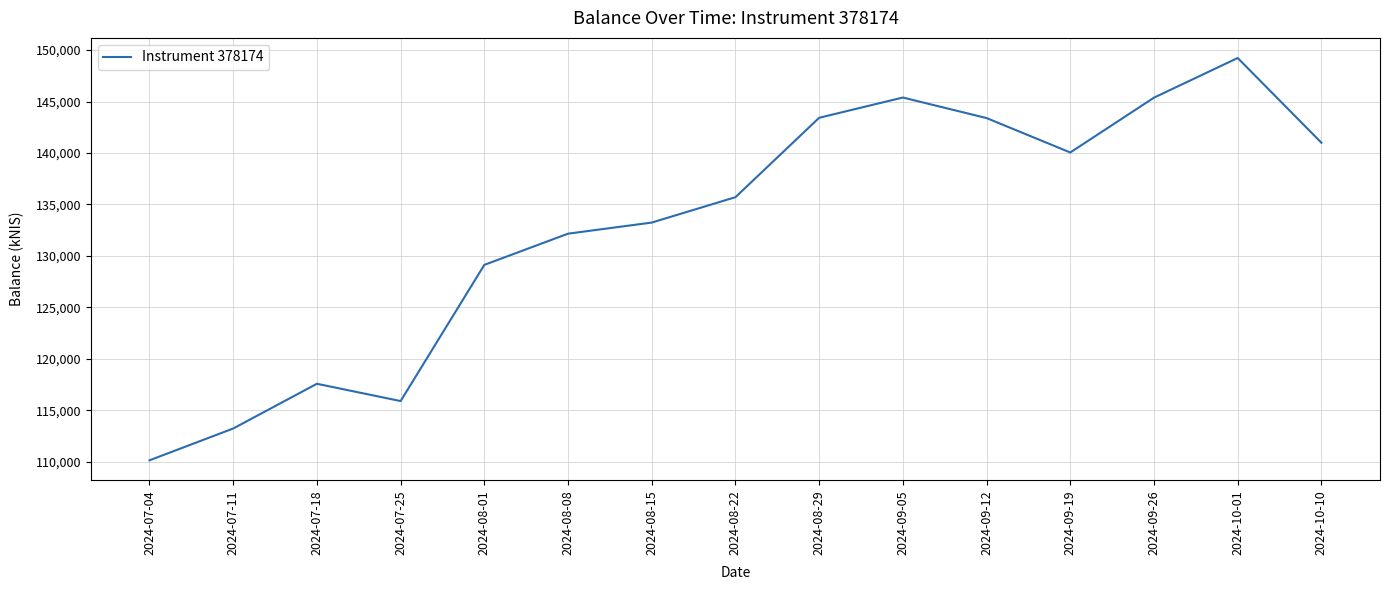

Where is the data nearest to the value 129678?

2024-08-01